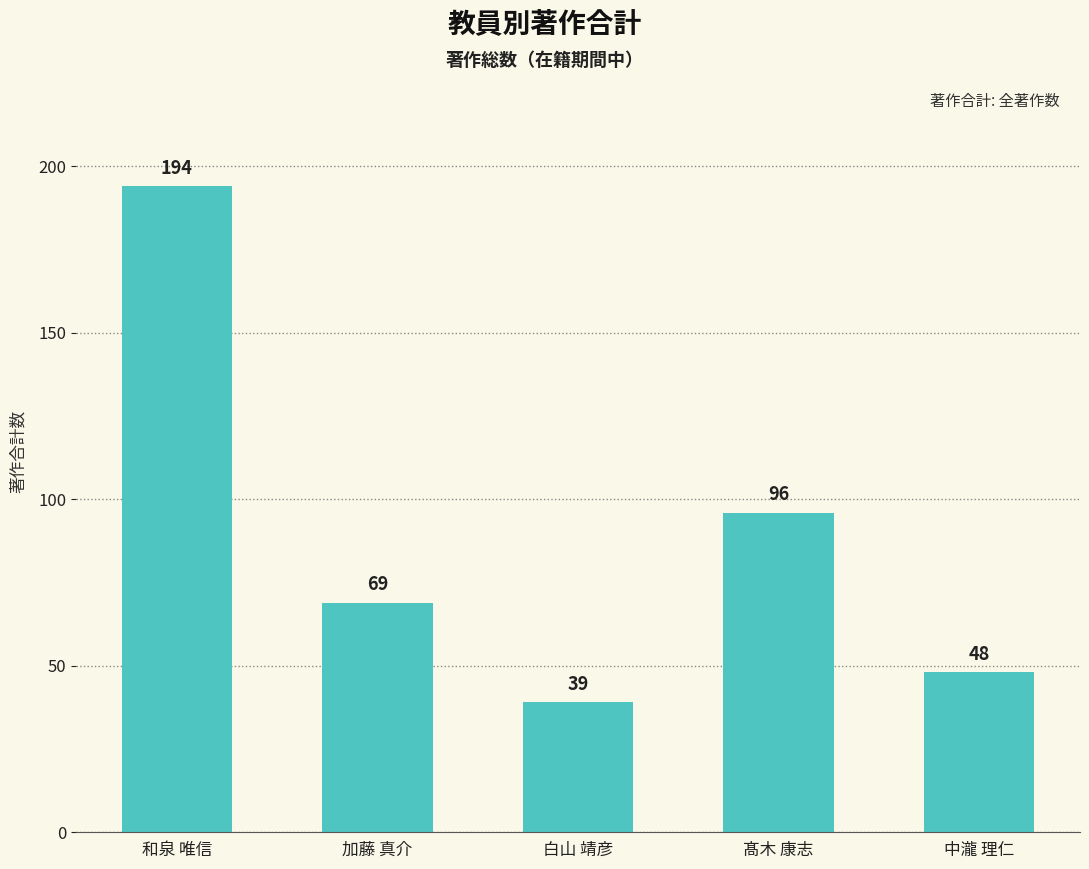

Reading left to right, list all the values displayed in this chart.

和泉 唯信=194	加藤 真介=69	白山 靖彦=39	髙木 康志=96	中瀧 理仁=48